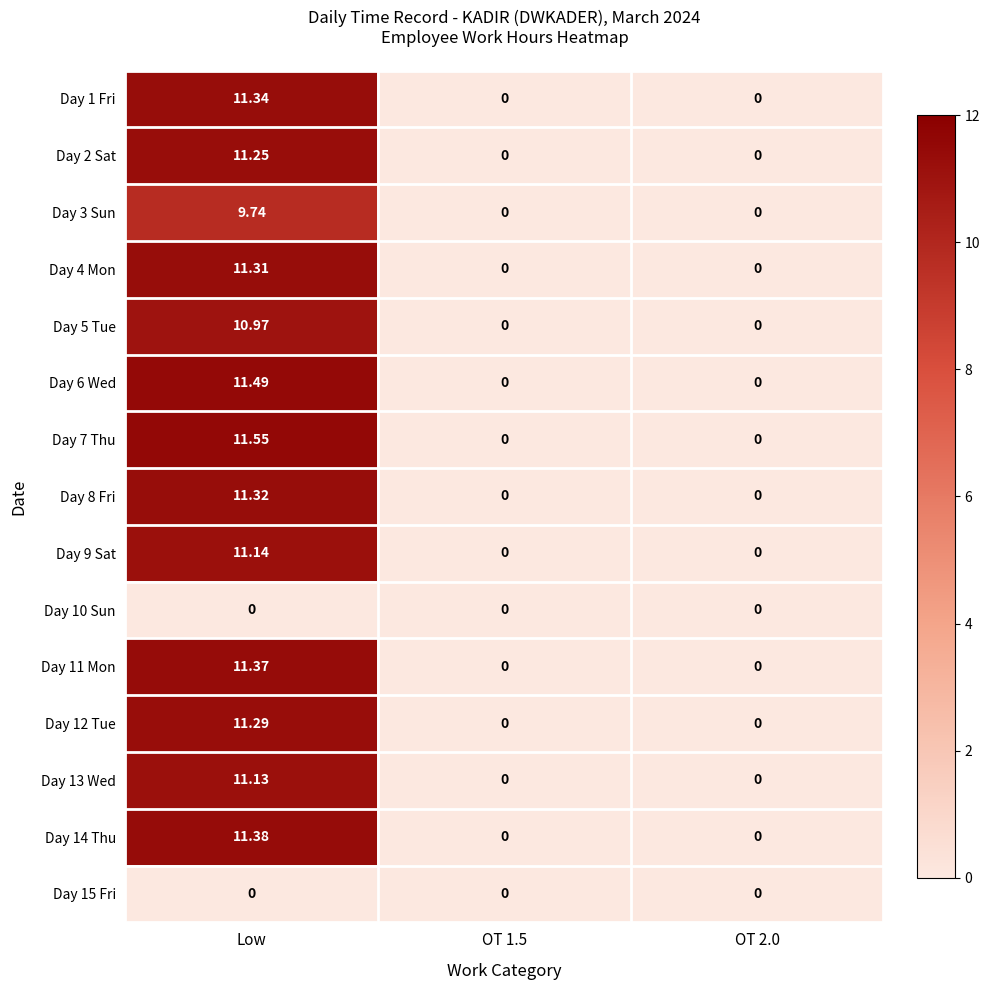

Between Low and OT 1.5, which series saw the biggest shift?

Day 7 Thu